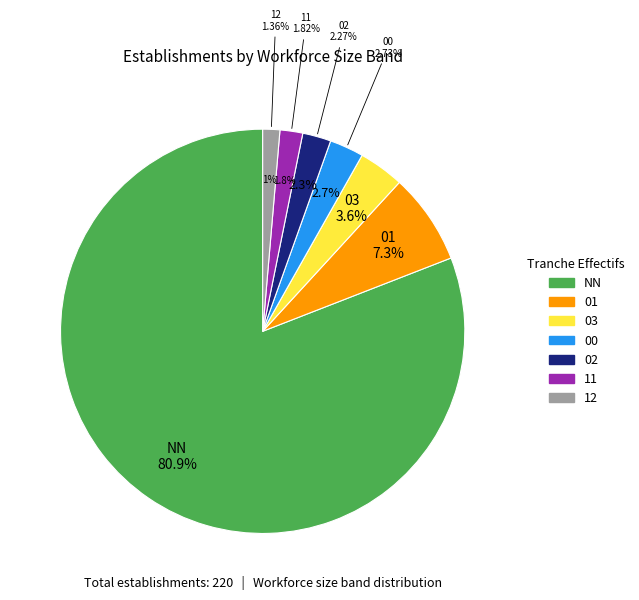

How many segments does this pie chart have?

7